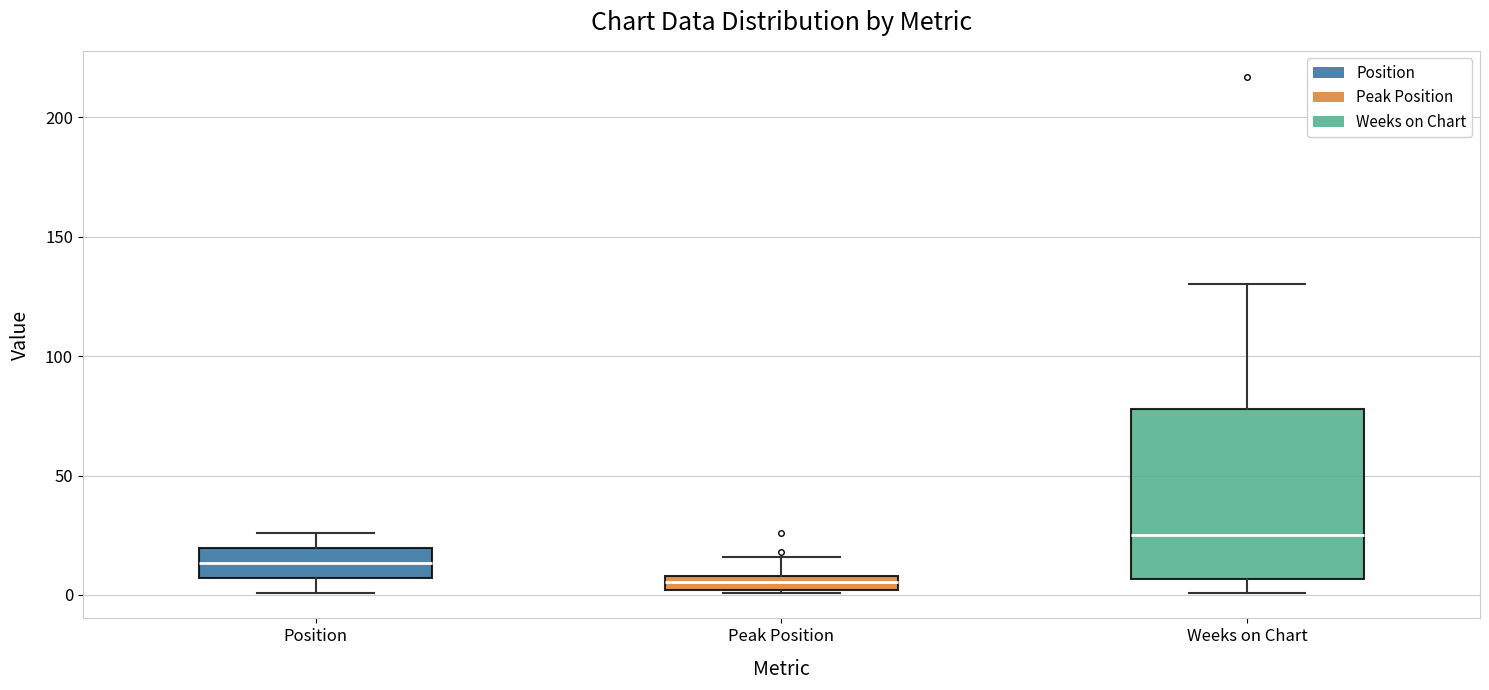

Comparing the boxes themselves (not the whiskers), which one is the tallest?

Weeks on Chart